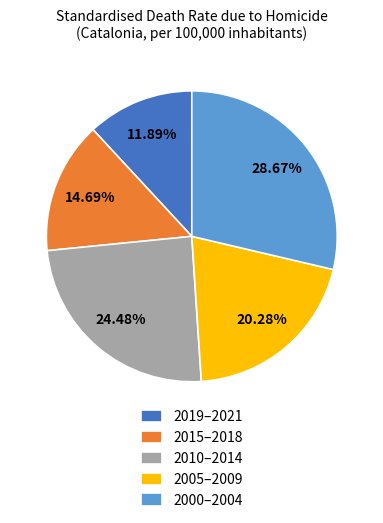

How many segments does this pie chart have?

5